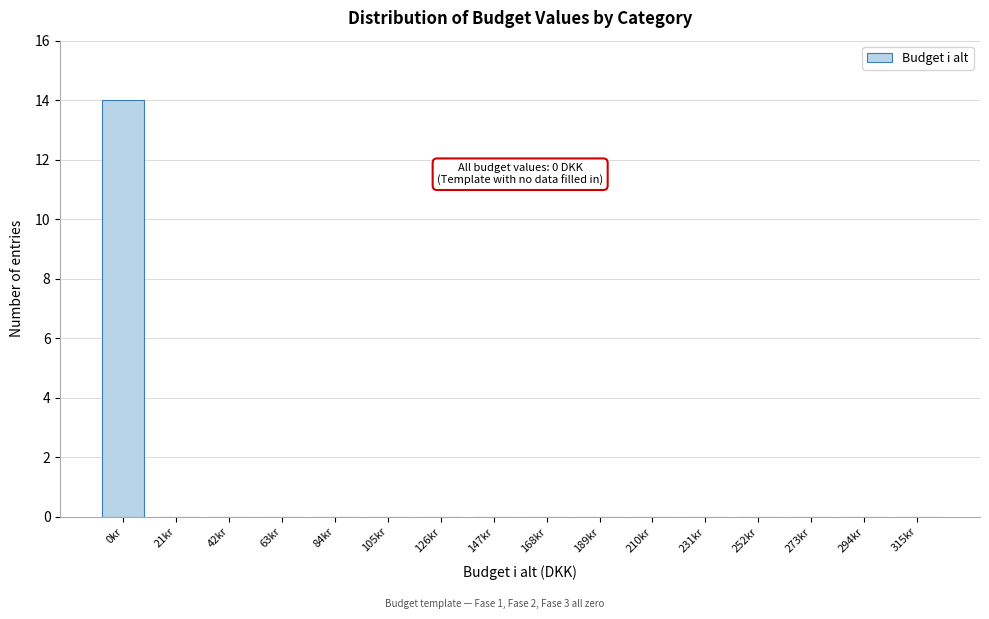

Reading left to right, extract all data points from this chart.

0kr=14	21kr=0	42kr=0	63kr=0	84kr=0	105kr=0	126kr=0	147kr=0	168kr=0	189kr=0	210kr=0	231kr=0	252kr=0	273kr=0	294kr=0	315kr=0